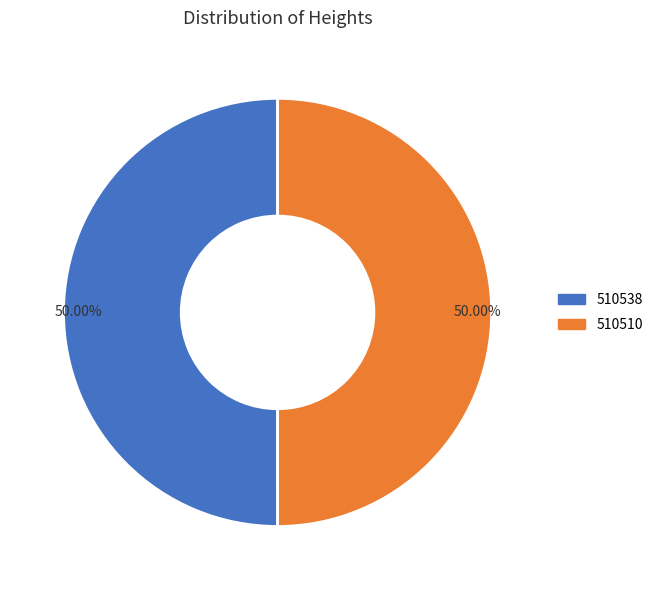

To the nearest percent, what is the combined percentage of 510510 and 510538?

100%